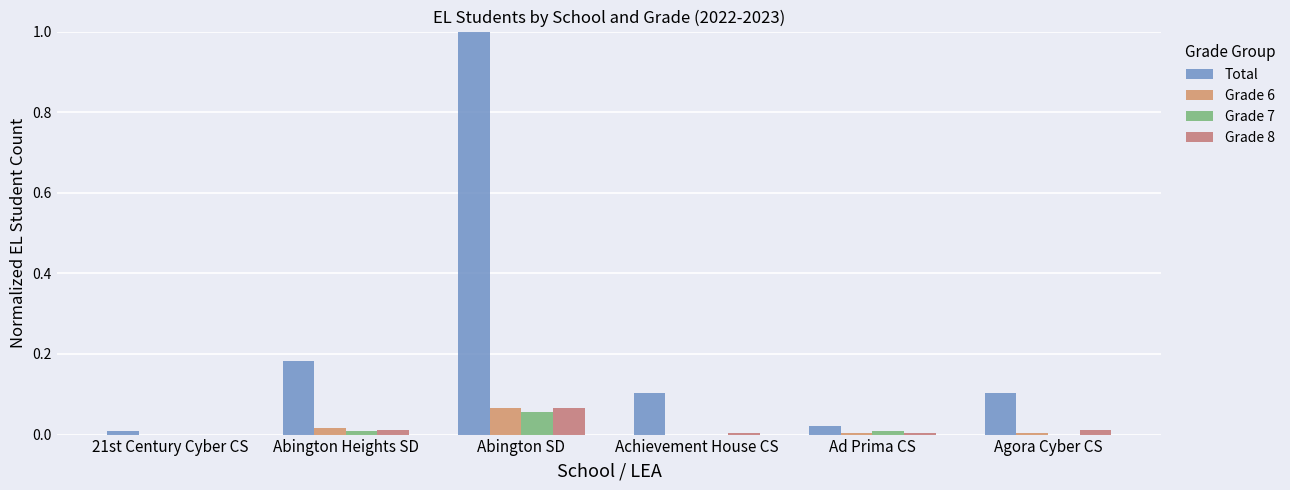

The Grade 6 series shows 0.0 at 21st Century Cyber CS. True or false?

True